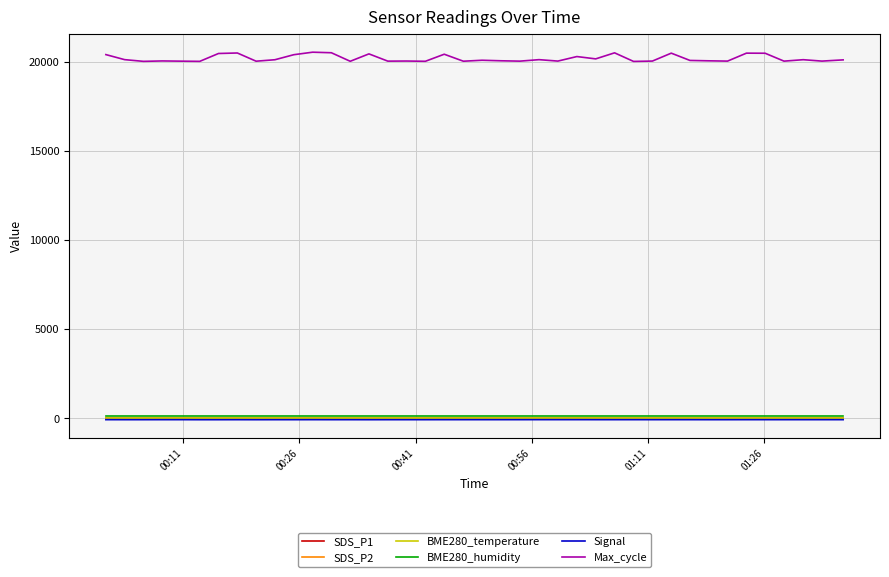

Which series has the largest total across all categories?

Max_cycle